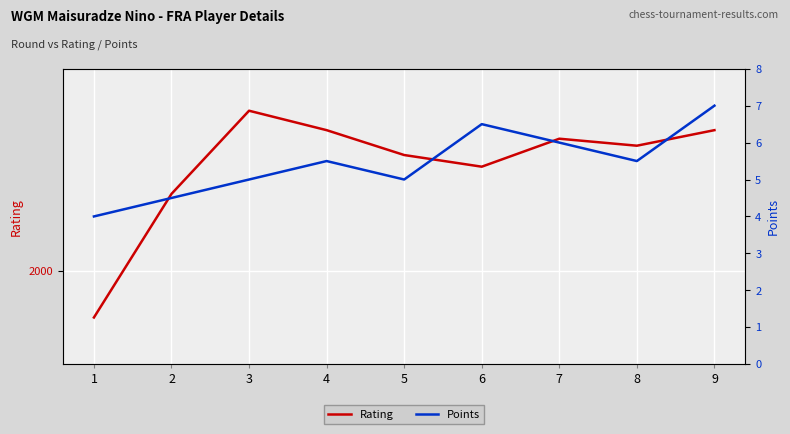

What is the value of the Rating point at the 4th from the left?

2181.0